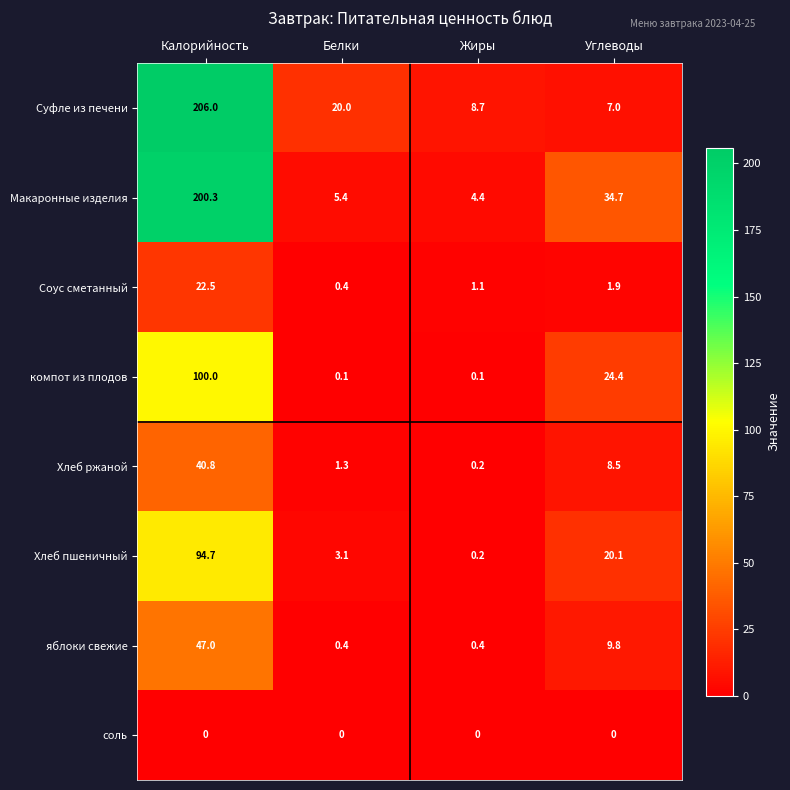

How many series are shown in this chart?

8